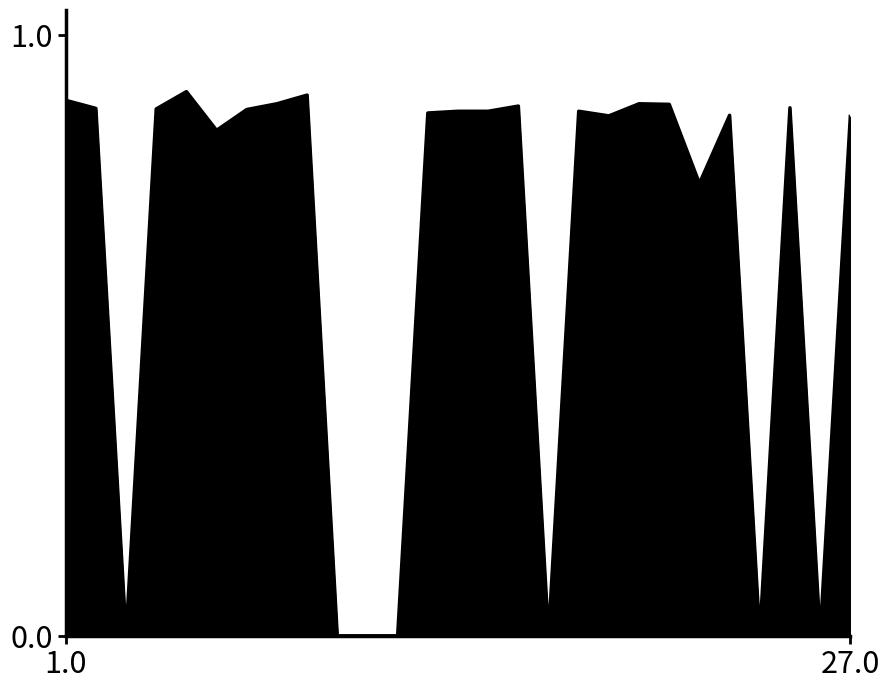

Does the chart display data point markers on the line(s)?

No